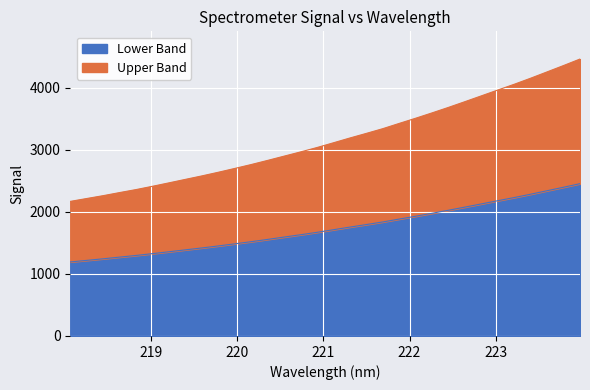

What is the value of the 10th point from the left?

1449.9